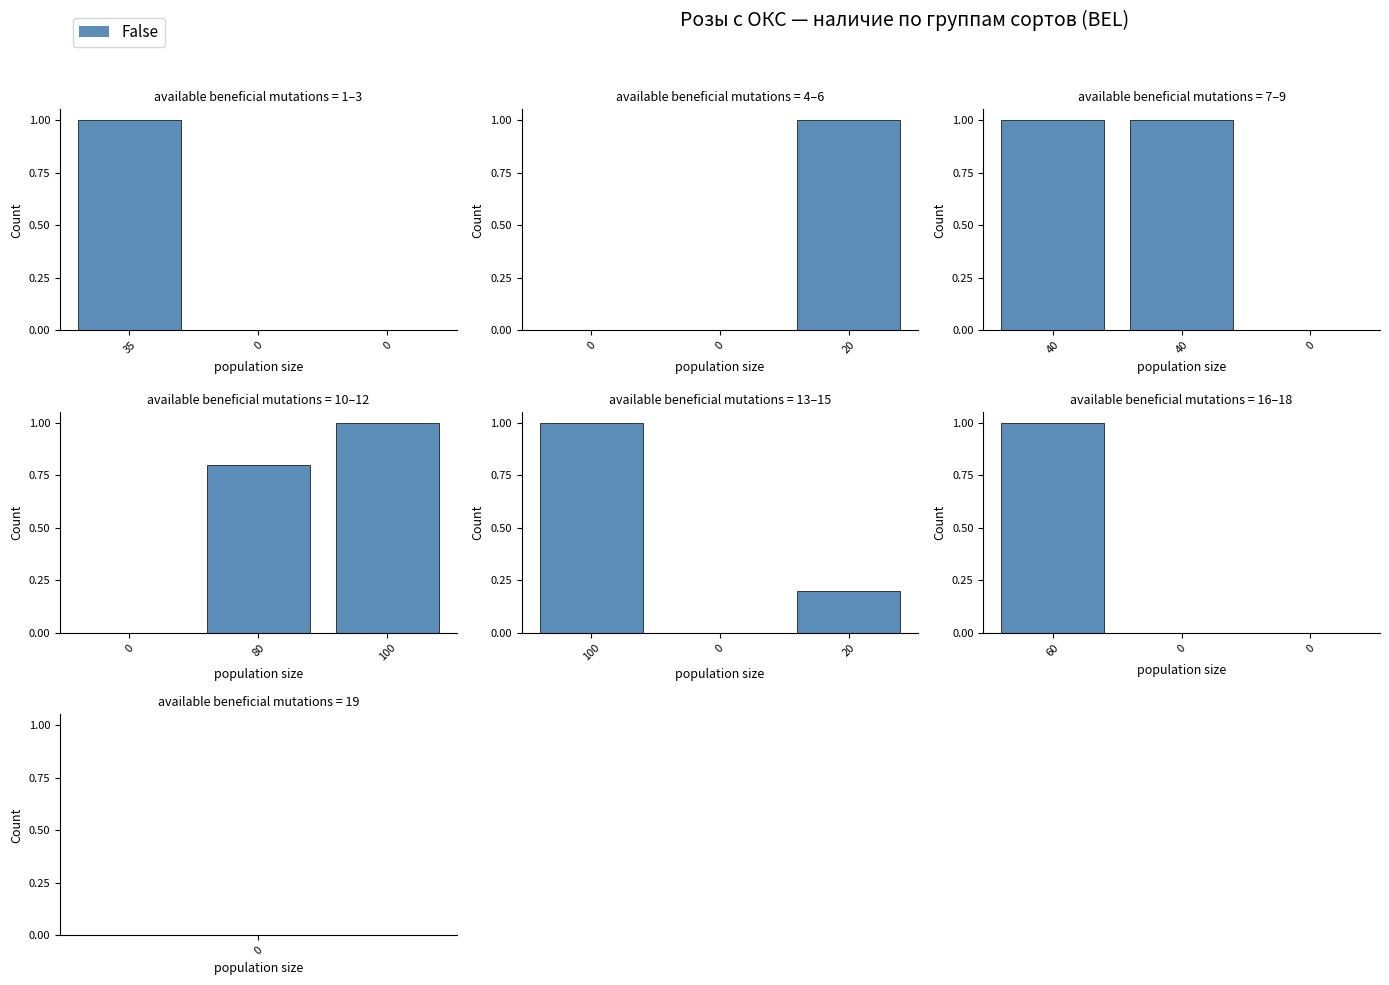

What is the difference between the values at 0 and 60?

1